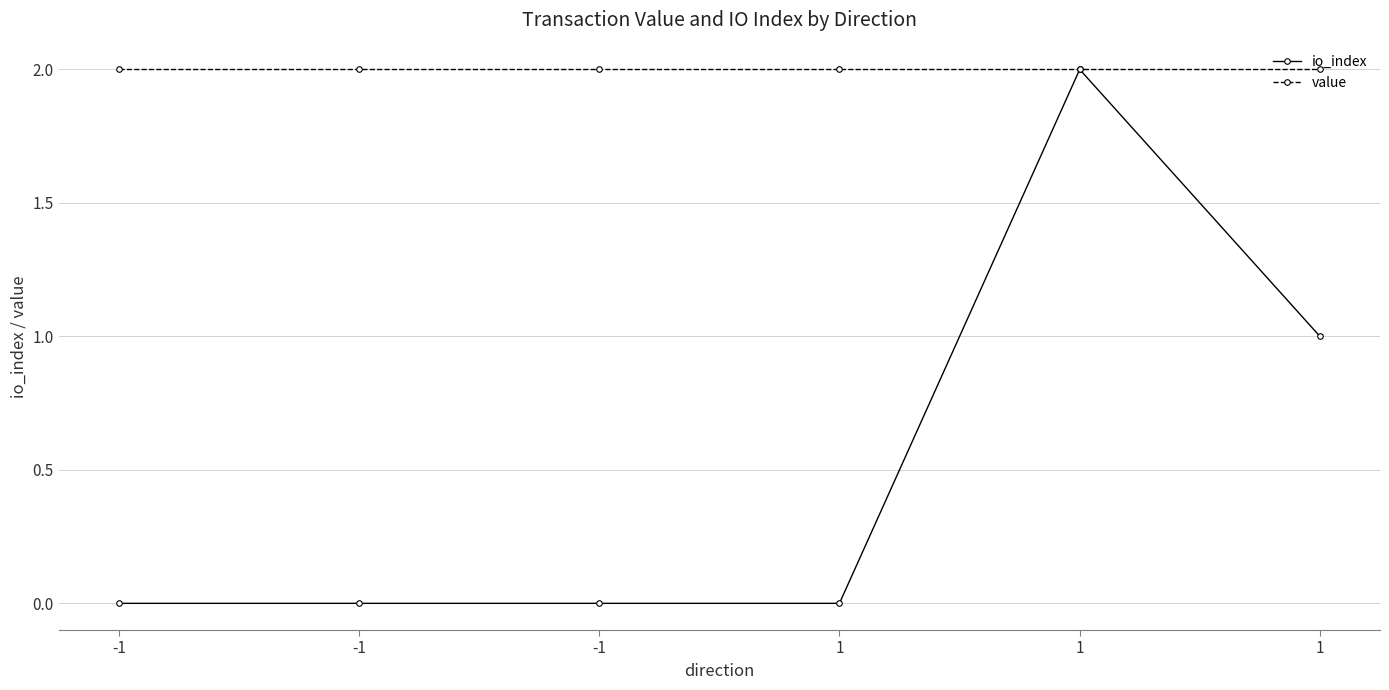

Count the number of categories in the chart.

6